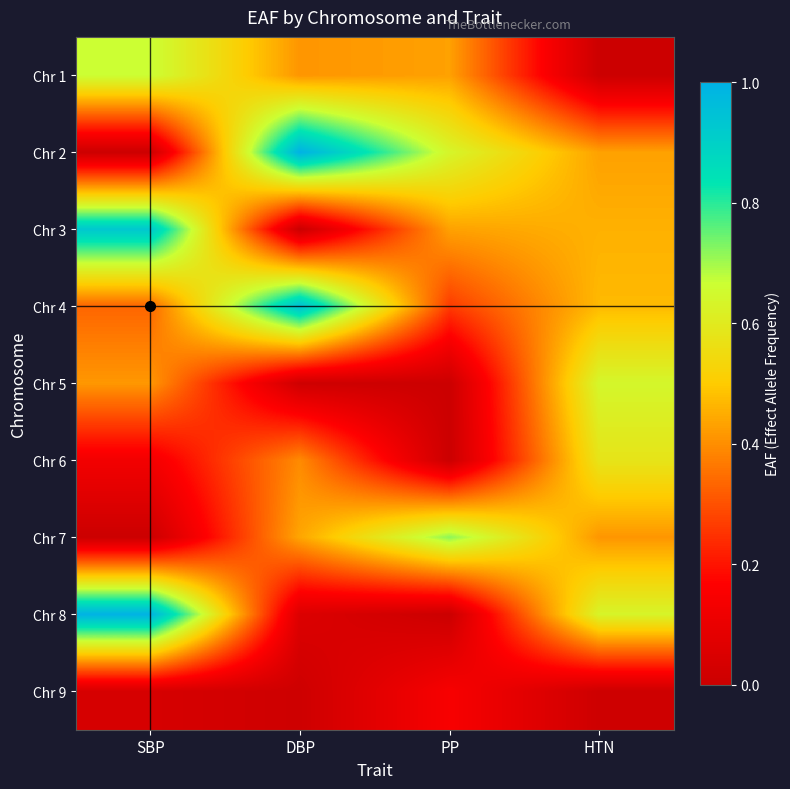

Which series has the largest total across all categories?

Chr 2